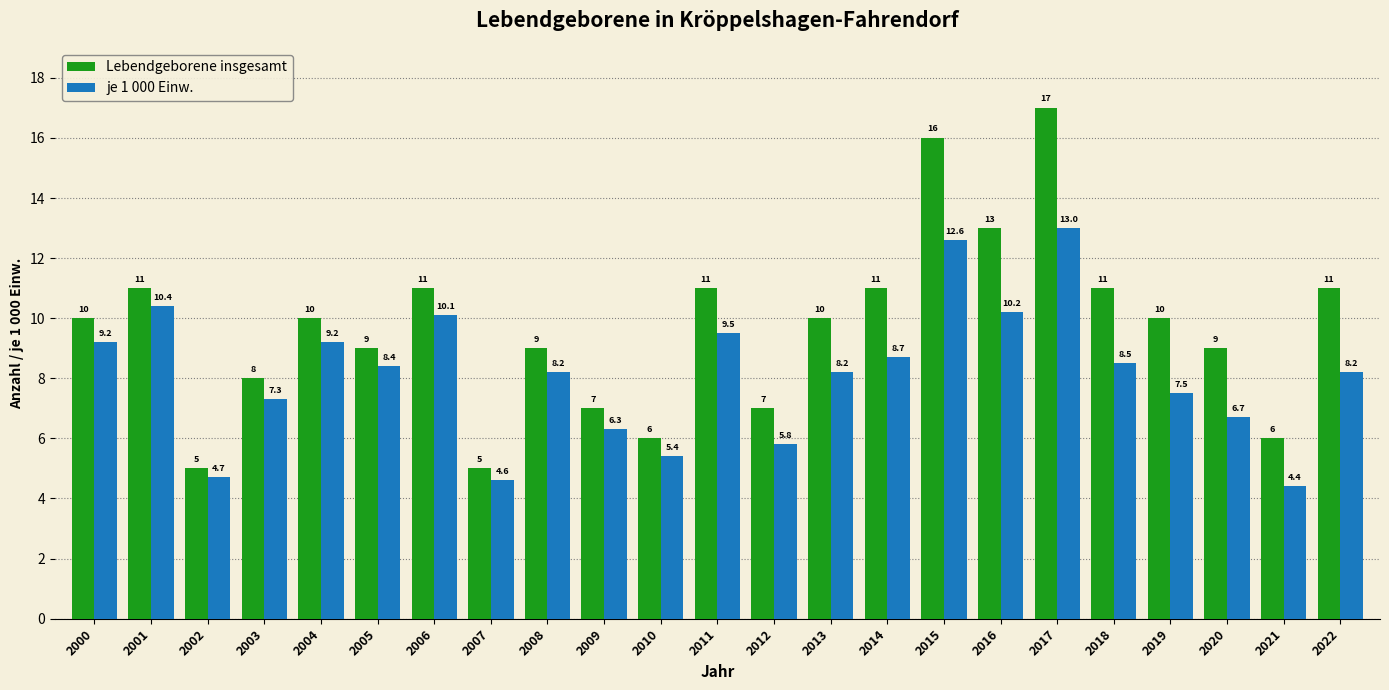

Where does the je 1 000 Einw. series first go above 8?

2000